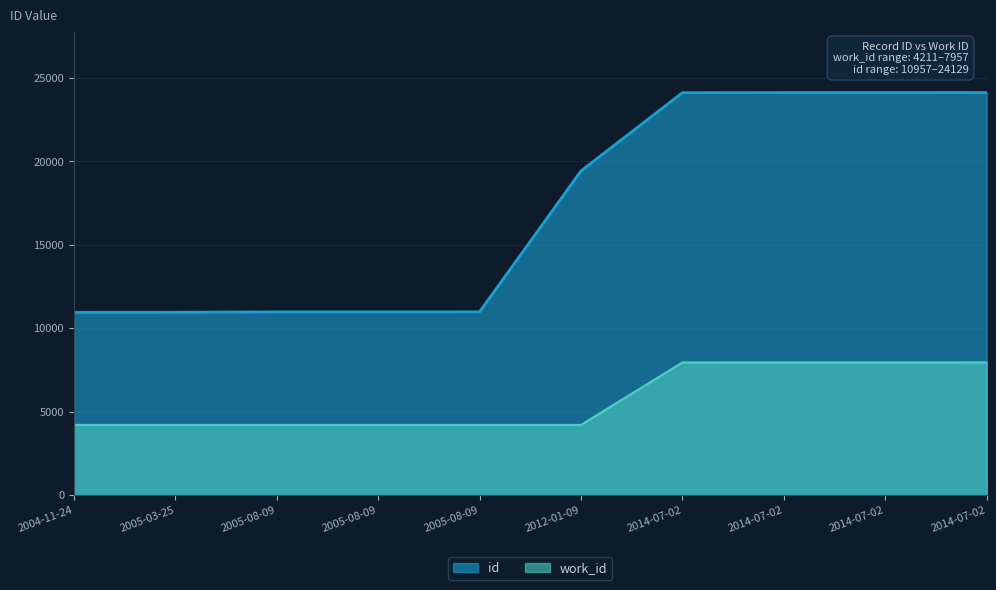

True or false: id and work_id cross at least once.

False